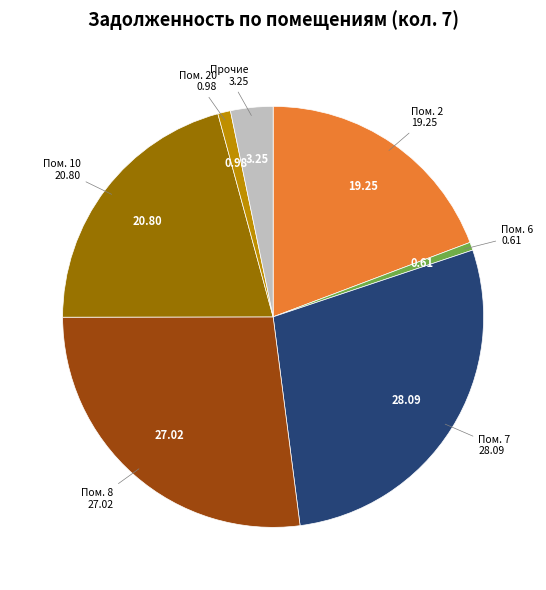

Does any single category account for the majority?

No